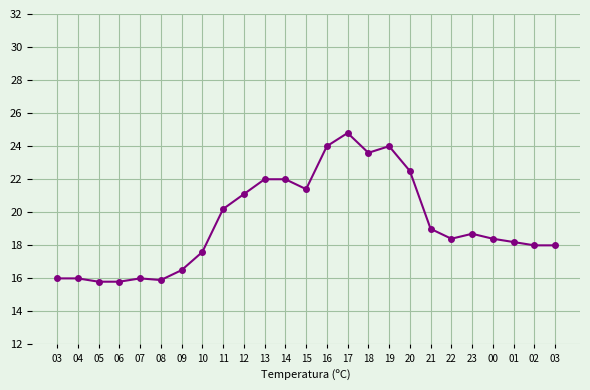

How many series are shown in this chart?

1